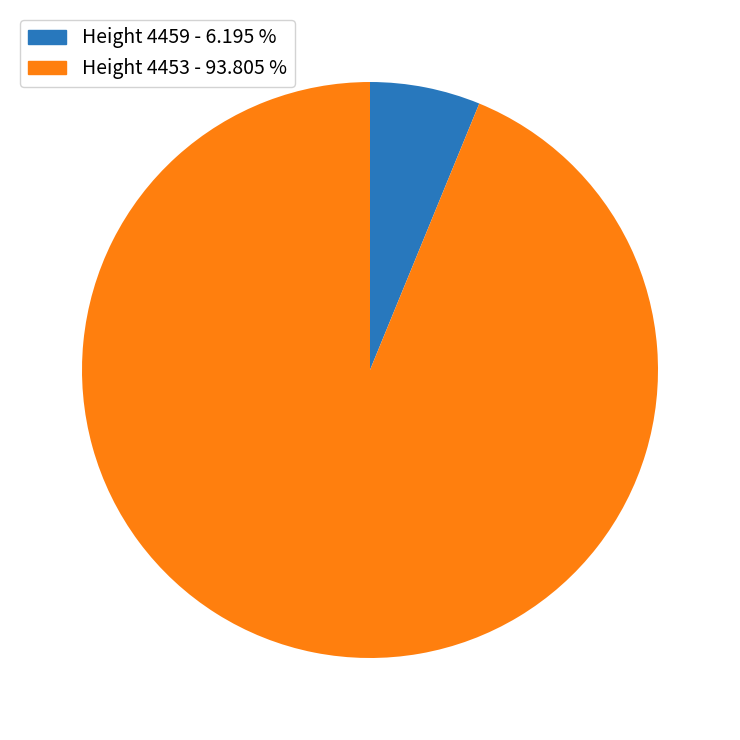

Is there any slice that represents more than half of the pie?

Yes